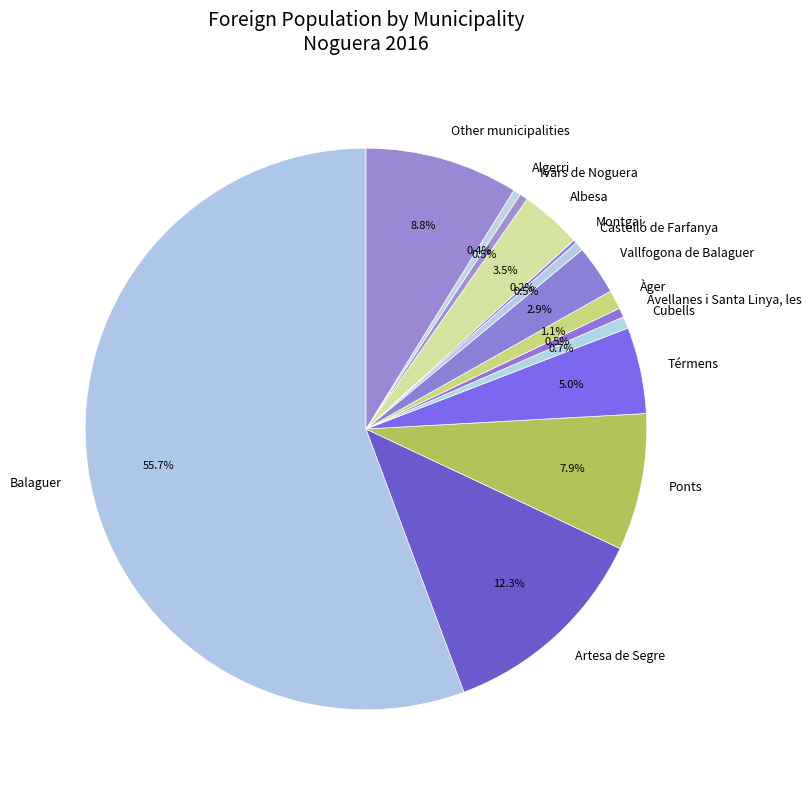

Does Balaguer represent more than half of the total?

Yes